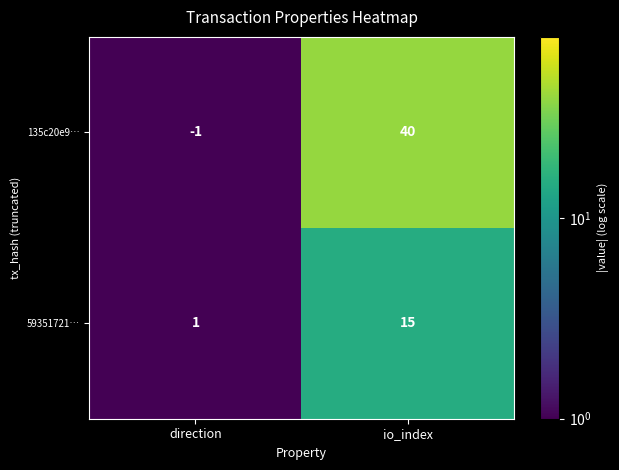

True or false: 59351721… has a value of 27 at io_index.

False